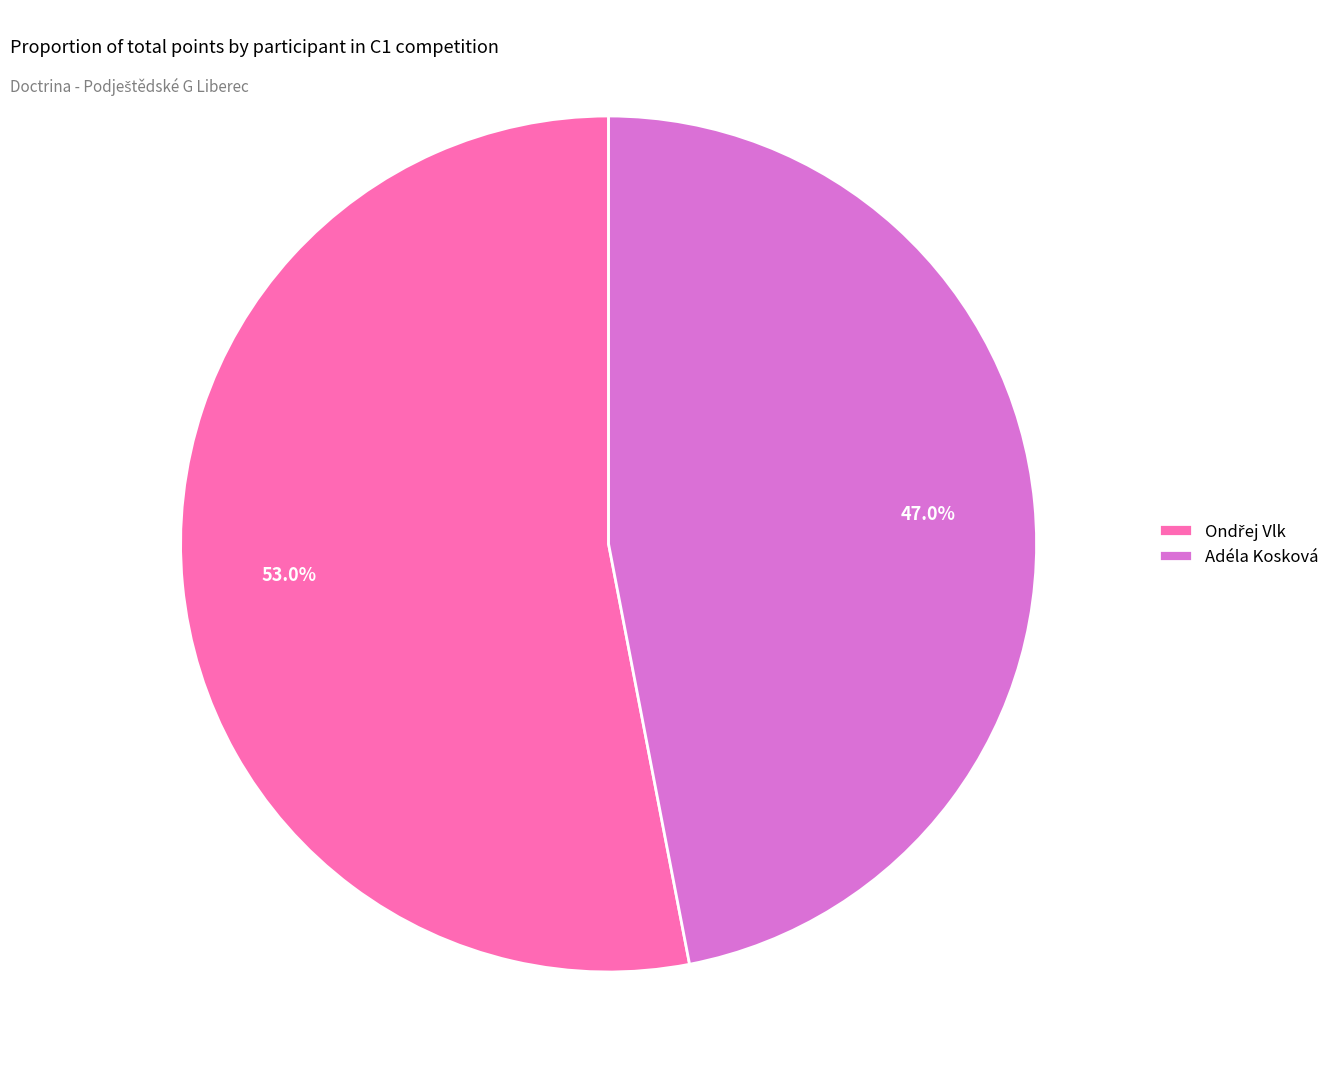

Is there any slice that represents more than half of the pie?

Yes